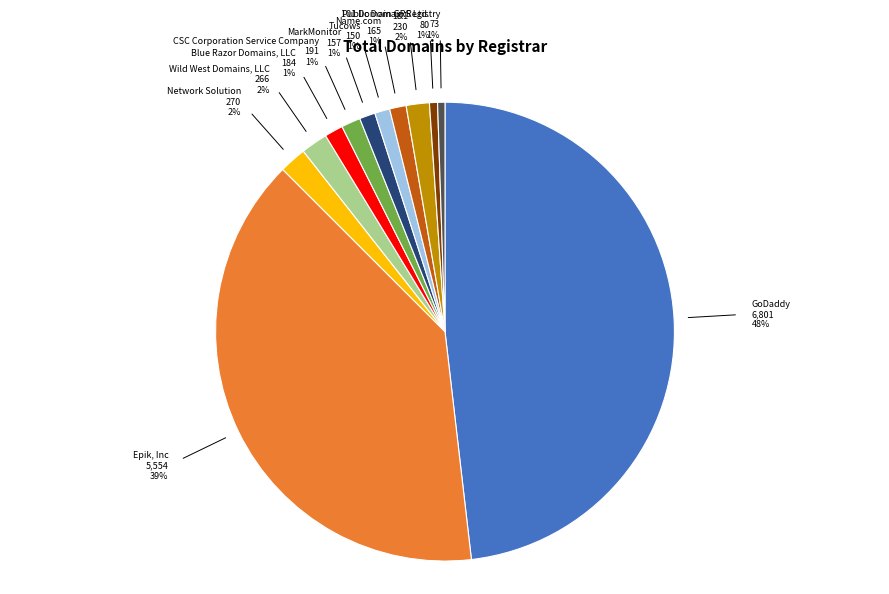

The GoDaddy slice represents 38% of the pie. True or false?

False